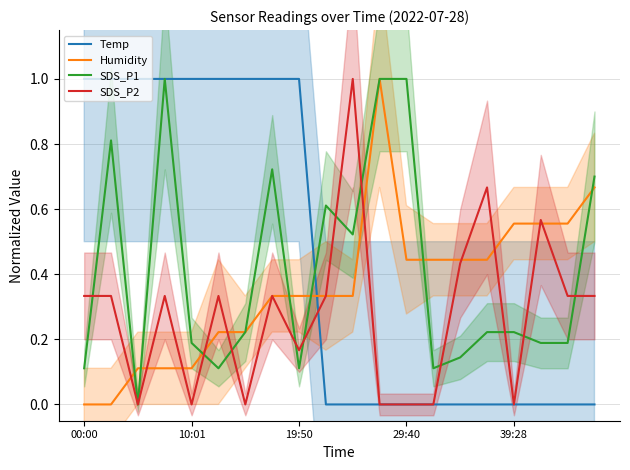

After their last crossing, which series has the higher values: SDS_P1 or SDS_P2?

SDS_P1